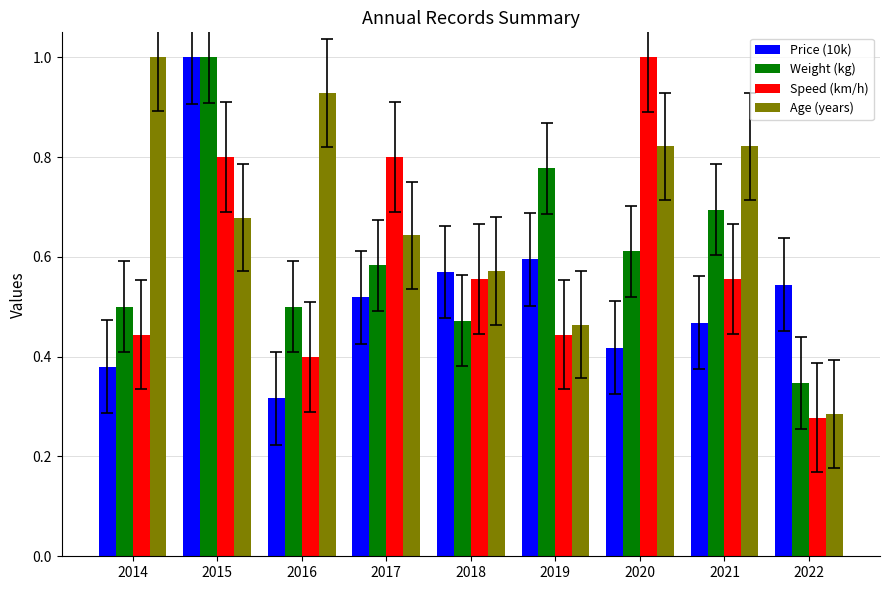

How many bars are there in each group?

4